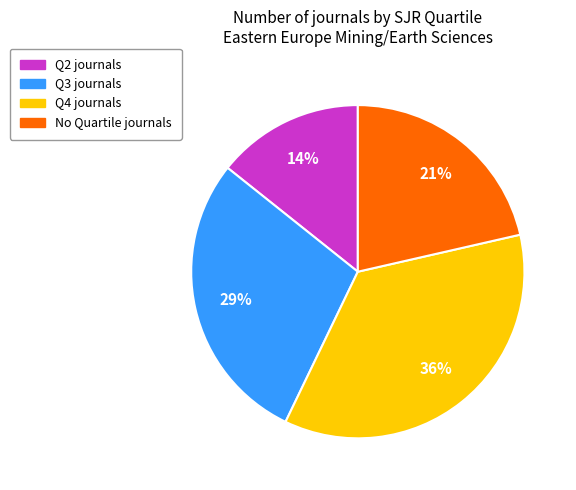

Is there a majority slice in this chart?

No